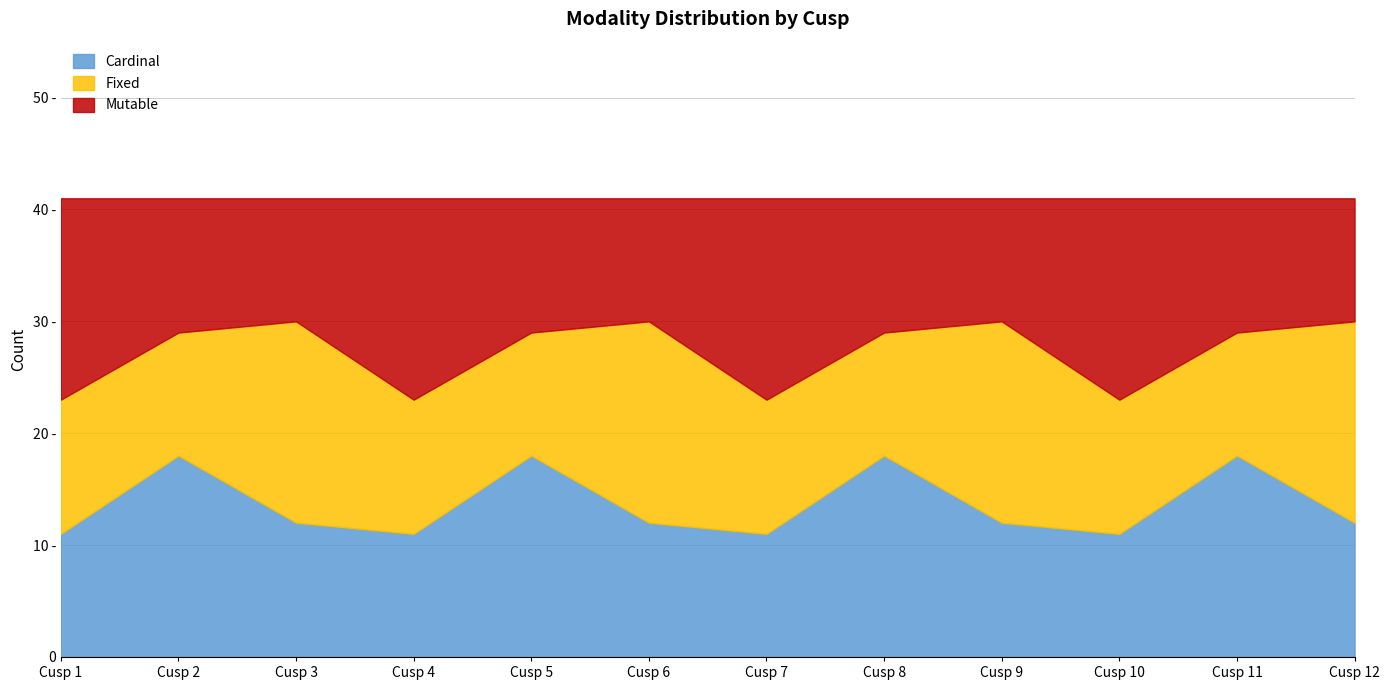

Which has a higher value, Cusp 9 or Cusp 1?

Cusp 9